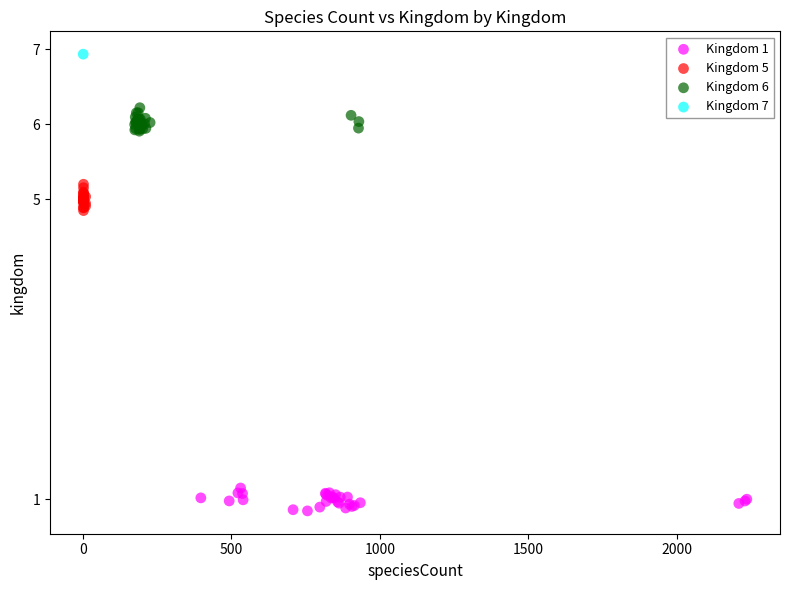

Which series contains the lowest Y value?

Kingdom 1